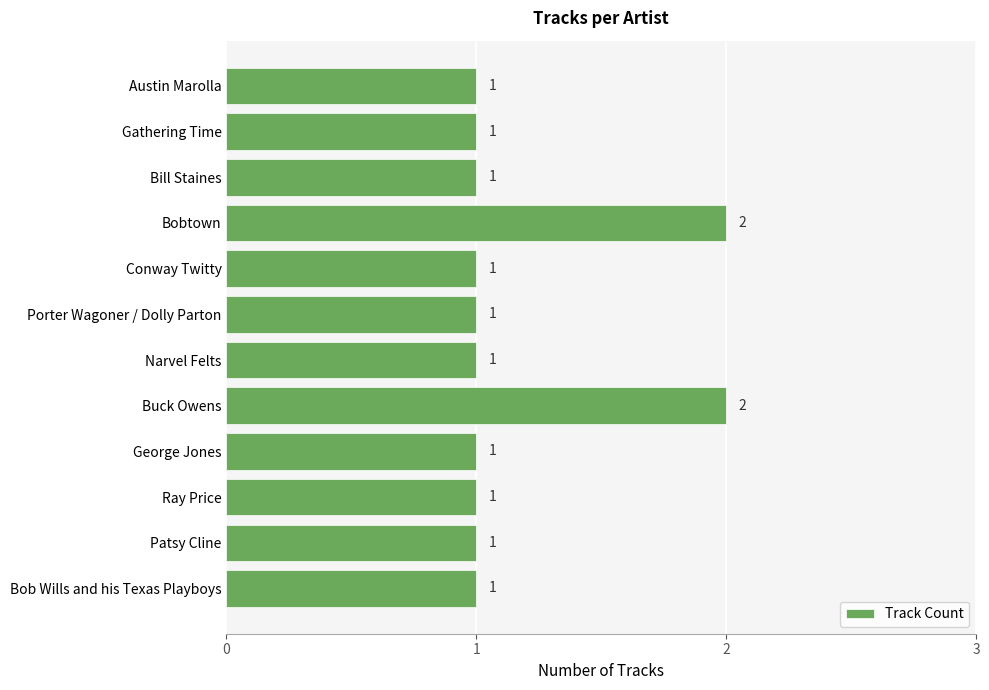

How many distinct data groups are displayed?

1